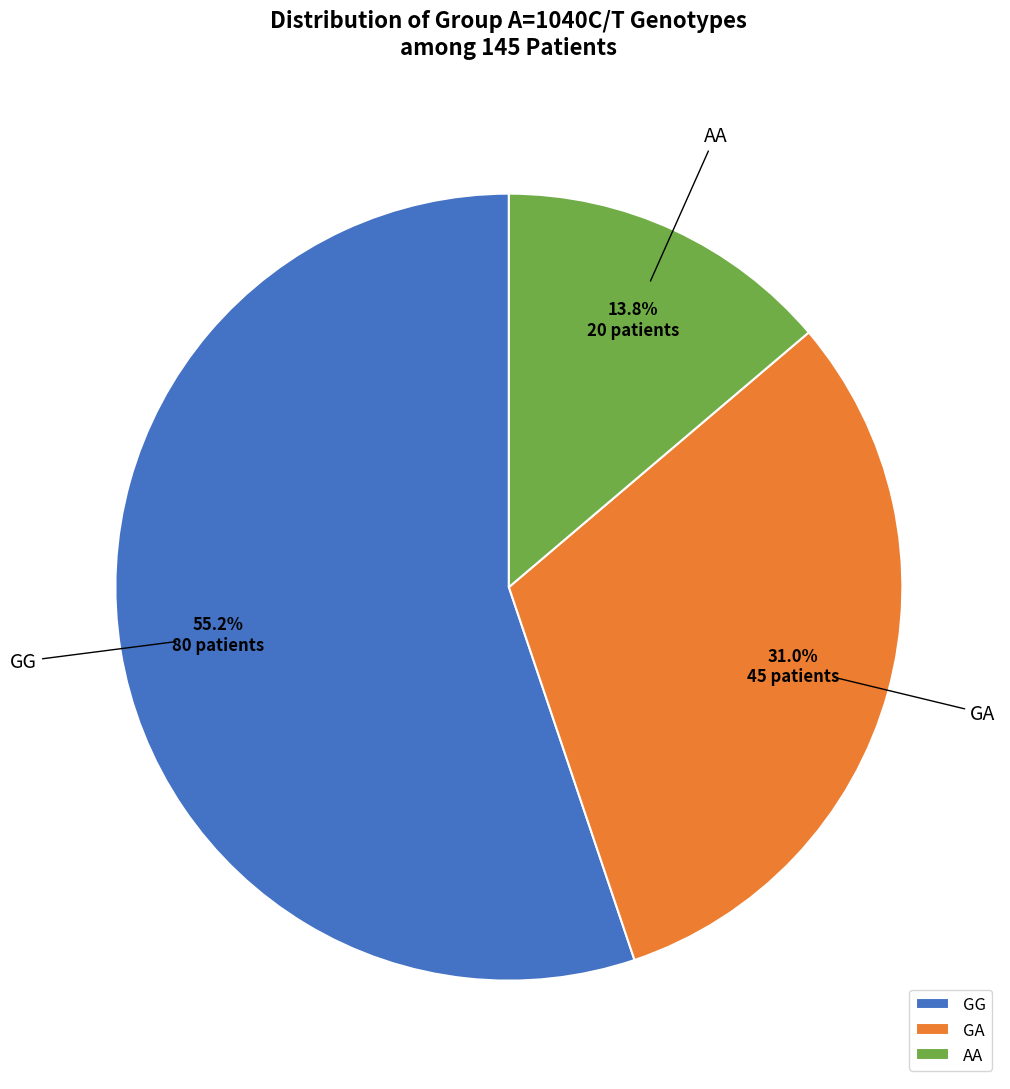

To the nearest percent, what is the difference between the AA and GG slice percentages?

41%